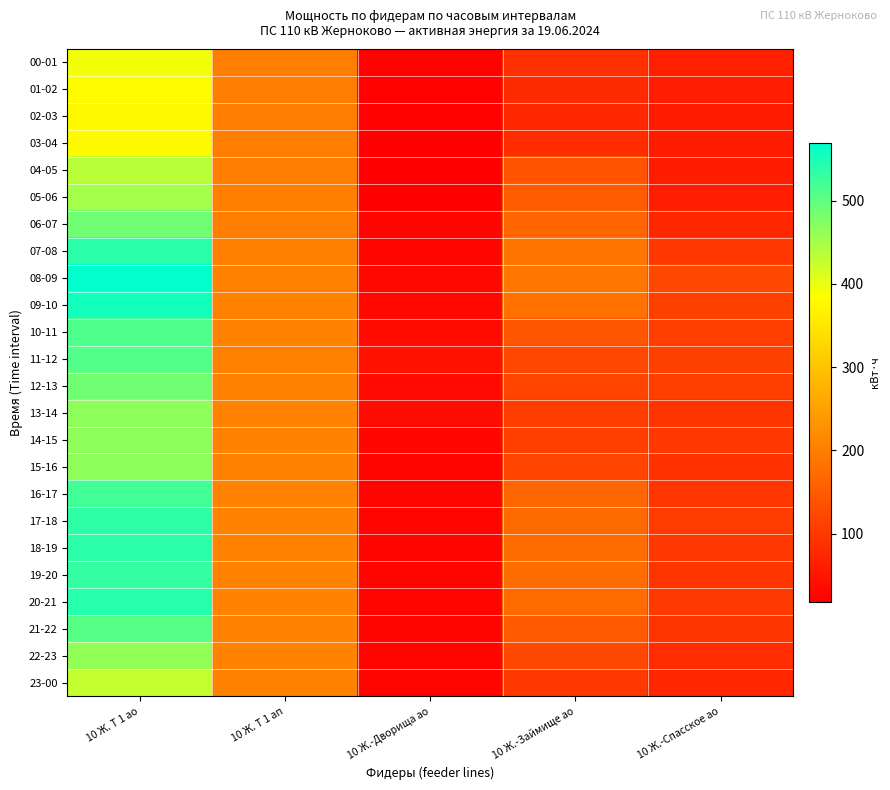

Reading right to left, list all the values displayed in this chart.

00-01: 10 Ж.-Спасское ао=64.8	10 Ж.-Займище ао=88.0	10 Ж.-Дворища ао=22.4	10 Ж. Т 1 ап=198.8	10 Ж. Т 1 ао=393.6
01-02: 10 Ж.-Спасское ао=62.8	10 Ж.-Займище ао=80.8	10 Ж.-Дворища ао=21.6	10 Ж. Т 1 ап=199.2	10 Ж. Т 1 ао=381.6
02-03: 10 Ж.-Спасское ао=61.6	10 Ж.-Займище ао=76.0	10 Ж.-Дворища ао=20.4	10 Ж. Т 1 ап=199.6	10 Ж. Т 1 ао=376.8
03-04: 10 Ж.-Спасское ао=61.2	10 Ж.-Займище ао=82.4	10 Ж.-Дворища ао=19.6	10 Ж. Т 1 ап=199.2	10 Ж. Т 1 ао=379.2
04-05: 10 Ж.-Спасское ао=62.0	10 Ж.-Займище ао=138.0	10 Ж.-Дворища ао=18.0	10 Ж. Т 1 ап=199.2	10 Ж. Т 1 ао=434.4
05-06: 10 Ж.-Спасское ао=62.8	10 Ж.-Займище ао=152.0	10 Ж.-Дворища ао=19.6	10 Ж. Т 1 ап=200.0	10 Ж. Т 1 ао=451.2
06-07: 10 Ж.-Спасское ао=74.8	10 Ж.-Займище ао=164.8	10 Ж.-Дворища ао=25.6	10 Ж. Т 1 ап=200.4	10 Ж. Т 1 ао=487.2
07-08: 10 Ж.-Спасское ао=98.0	10 Ж.-Займище ао=187.2	10 Ж.-Дворища ао=26.4	10 Ж. Т 1 ап=203.2	10 Ж. Т 1 ао=537.6
08-09: 10 Ж.-Спасское ао=123.2	10 Ж.-Займище ао=188.4	10 Ж.-Дворища ао=30.0	10 Ж. Т 1 ап=204.8	10 Ж. Т 1 ао=568.8
09-10: 10 Ж.-Спасское ао=113.6	10 Ж.-Займище ао=182.8	10 Ж.-Дворища ао=31.6	10 Ж. Т 1 ап=204.4	10 Ж. Т 1 ао=554.4
10-11: 10 Ж.-Спасское ао=109.6	10 Ж.-Займище ао=142.0	10 Ж.-Дворища ао=34.8	10 Ж. Т 1 ап=205.2	10 Ж. Т 1 ао=511.2
11-12: 10 Ж.-Спасское ао=112.0	10 Ж.-Займище ао=123.6	10 Ж.-Дворища ао=46.0	10 Ж. Т 1 ап=204.4	10 Ж. Т 1 ао=508.8
12-13: 10 Ж.-Спасское ао=108.8	10 Ж.-Займище ао=116.0	10 Ж.-Дворища ао=32.8	10 Ж. Т 1 ап=206.4	10 Ж. Т 1 ао=487.2
13-14: 10 Ж.-Спасское ао=95.2	10 Ж.-Займище ао=106.4	10 Ж.-Дворища ао=36.4	10 Ж. Т 1 ап=206.0	10 Ж. Т 1 ао=465.6
14-15: 10 Ж.-Спасское ао=100.0	10 Ж.-Займище ао=107.6	10 Ж.-Дворища ао=29.2	10 Ж. Т 1 ап=206.8	10 Ж. Т 1 ао=465.6
15-16: 10 Ж.-Спасское ао=92.0	10 Ж.-Займище ао=117.2	10 Ж.-Дворища ао=26.4	10 Ж. Т 1 ап=207.2	10 Ж. Т 1 ао=465.6
16-17: 10 Ж.-Спасское ао=96.8	10 Ж.-Займище ао=165.2	10 Ж.-Дворища ао=26.8	10 Ж. Т 1 ап=208.4	10 Ж. Т 1 ао=520.8
17-18: 10 Ж.-Спасское ао=105.2	10 Ж.-Займище ао=171.6	10 Ж.-Дворища ао=27.2	10 Ж. Т 1 ап=208.0	10 Ж. Т 1 ао=535.2
18-19: 10 Ж.-Спасское ао=99.2	10 Ж.-Займище ао=175.6	10 Ж.-Дворища ао=25.6	10 Ж. Т 1 ап=208.4	10 Ж. Т 1 ао=537.6
19-20: 10 Ж.-Спасское ао=95.2	10 Ж.-Займище ао=174.0	10 Ж.-Дворища ао=27.6	10 Ж. Т 1 ап=208.0	10 Ж. Т 1 ао=530.4
20-21: 10 Ж.-Спасское ао=102.0	10 Ж.-Займище ао=173.2	10 Ж.-Дворища ао=27.6	10 Ж. Т 1 ап=208.4	10 Ж. Т 1 ао=540.0
21-22: 10 Ж.-Спасское ао=94.4	10 Ж.-Займище ао=149.2	10 Ж.-Дворища ао=26.8	10 Ж. Т 1 ап=206.8	10 Ж. Т 1 ао=506.4
22-23: 10 Ж.-Спасское ао=84.4	10 Ж.-Займище ао=122.8	10 Ж.-Дворища ао=26.0	10 Ж. Т 1 ап=205.6	10 Ж. Т 1 ао=463.2
23-00: 10 Ж.-Спасское ао=74.0	10 Ж.-Займище ао=100.4	10 Ж.-Дворища ао=26.8	10 Ж. Т 1 ап=204.4	10 Ж. Т 1 ао=427.2